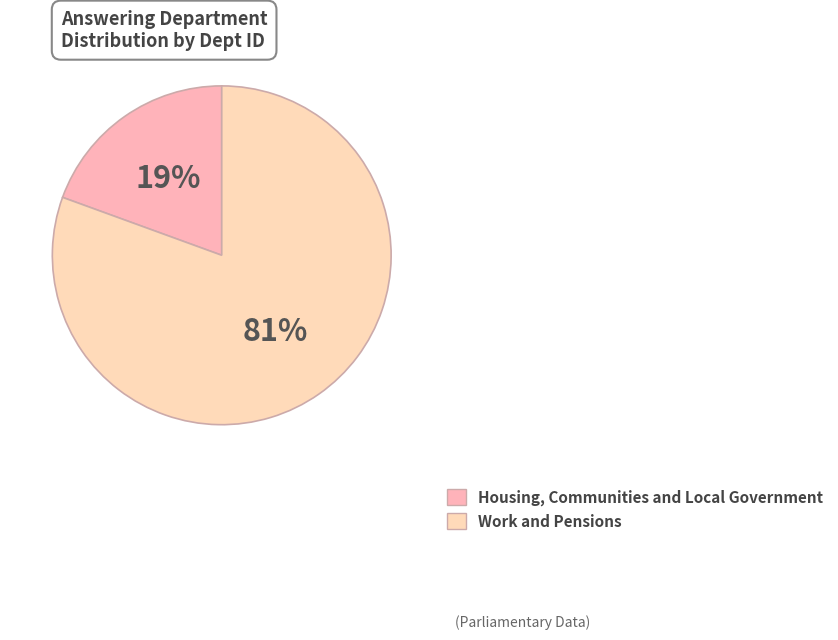

Which category has the biggest portion of the pie?

Work and Pensions